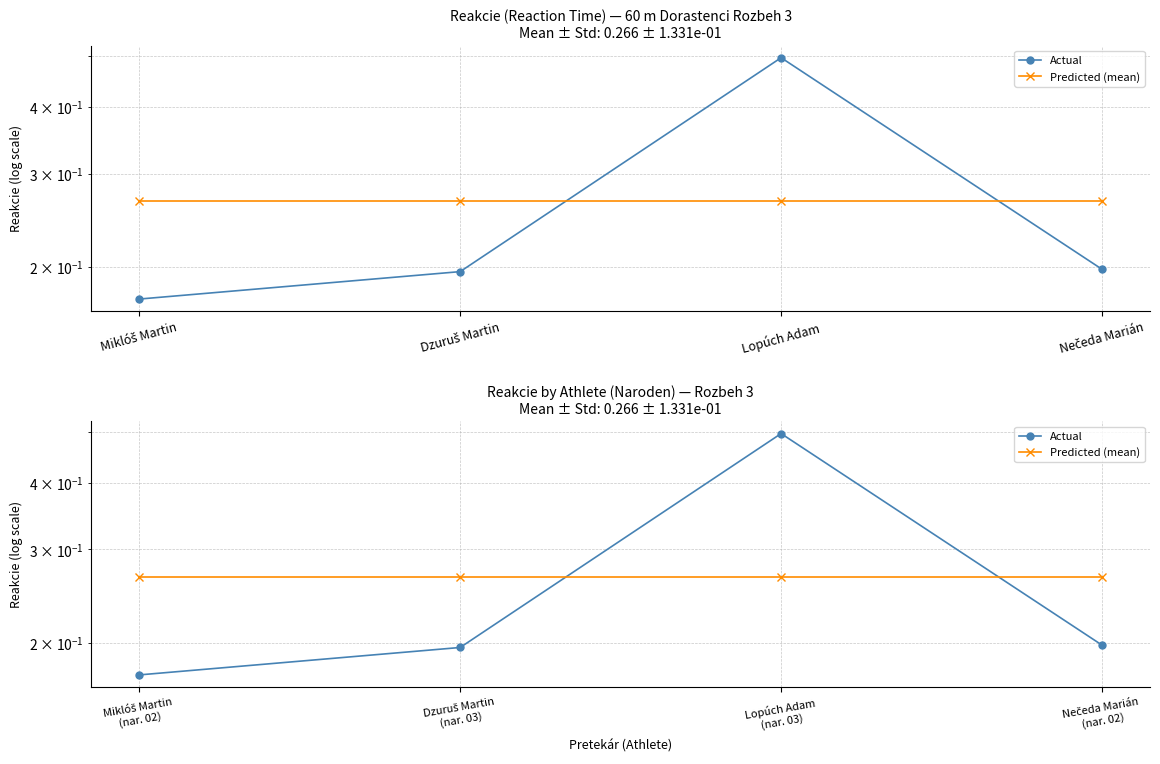

What is the sum of the Predicted (mean) values at Lopúch Adam (nar. 03) and Dzuruš Martin (nar. 03)?

0.5